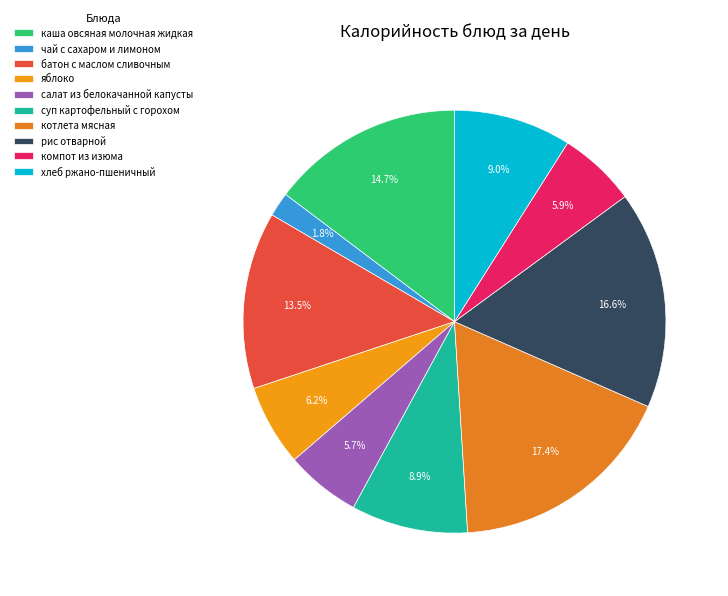

How many segments does this pie chart have?

10